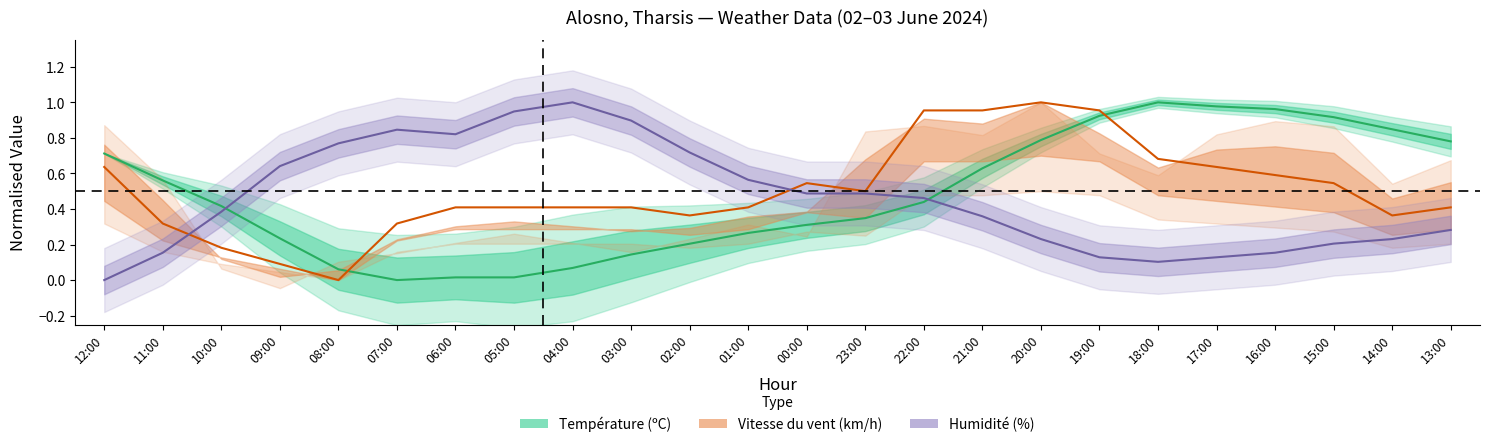

True or false: Vitesse du vent (km/h) has a value of 0.3 at 07:00.

True